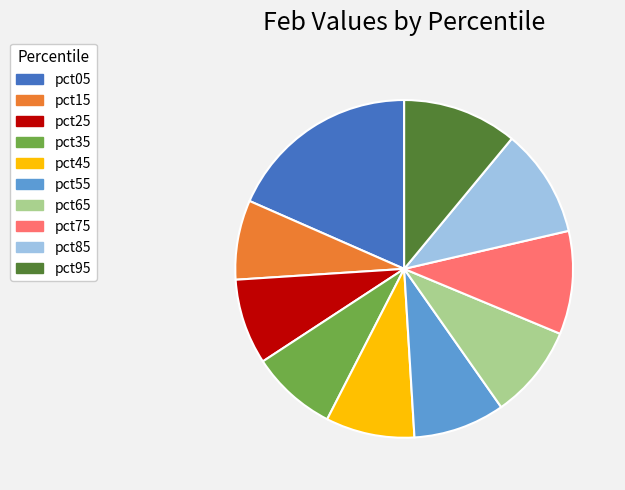

How many slices are in this pie chart?

10